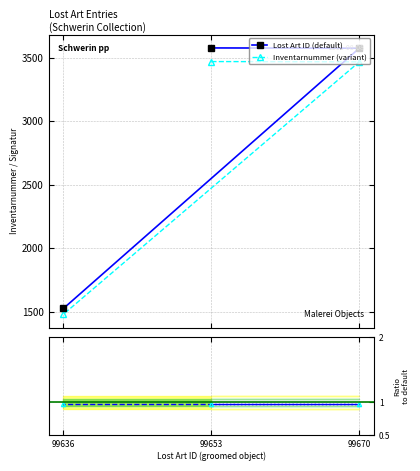

What position from the right is 99636?

1